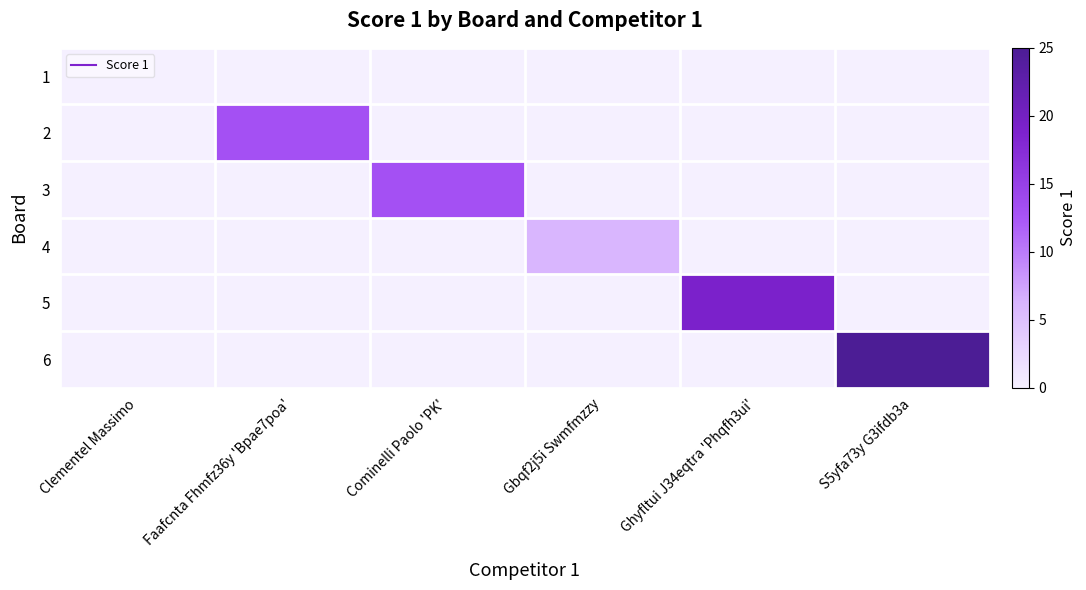

What is the maximum value shown in the chart?

25